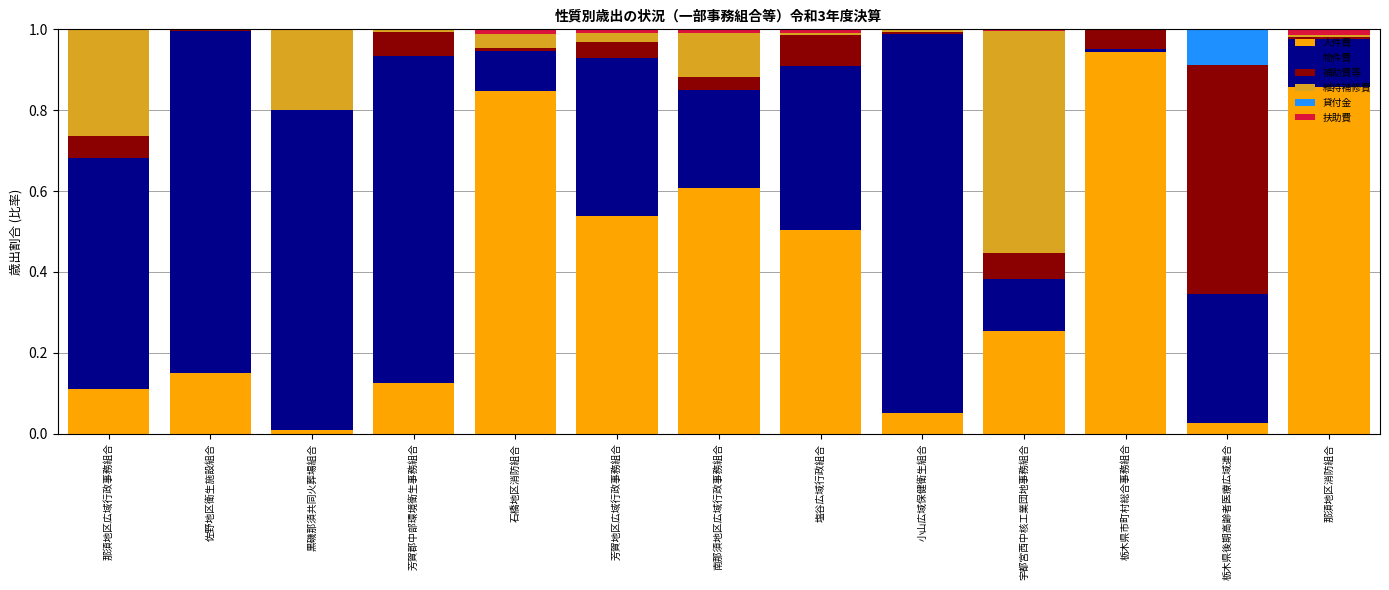

True or false: 人件費 has a value of 0.5 at 芳賀地区広域行政事務組合.

True